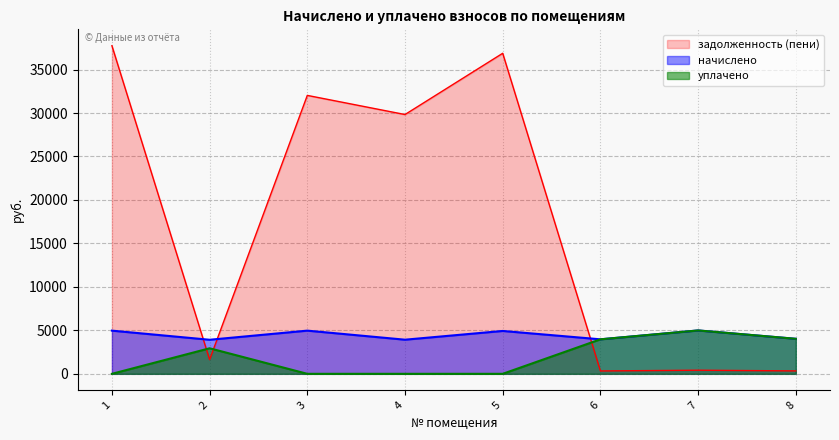

How many interior local peaks does the уплачено series have?

2